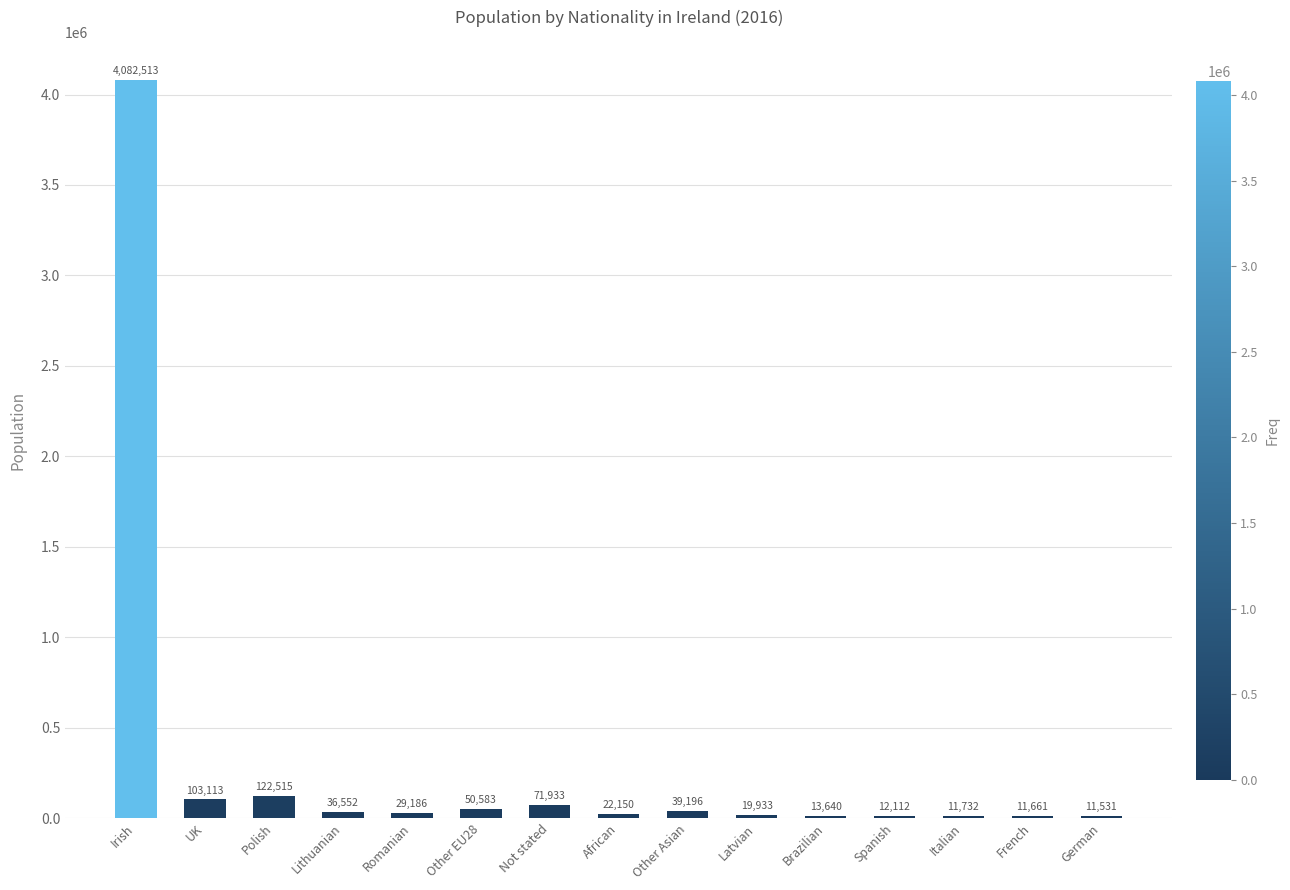

What is the greatest value displayed?

4082513